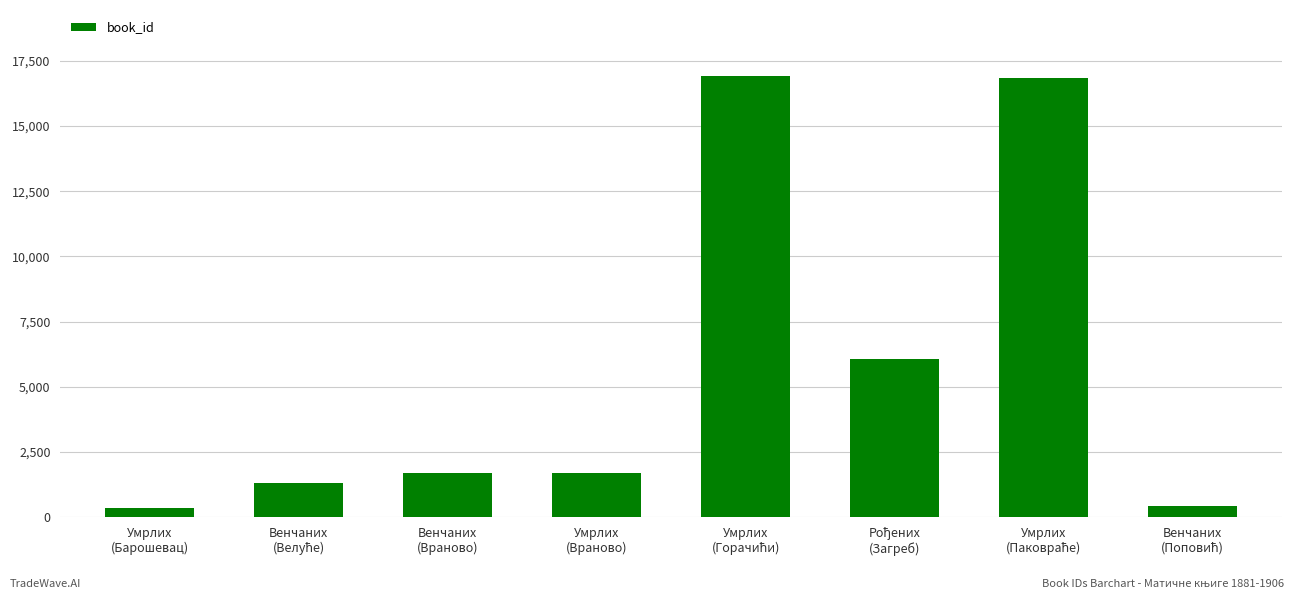

How many categories are shown in the chart?

8